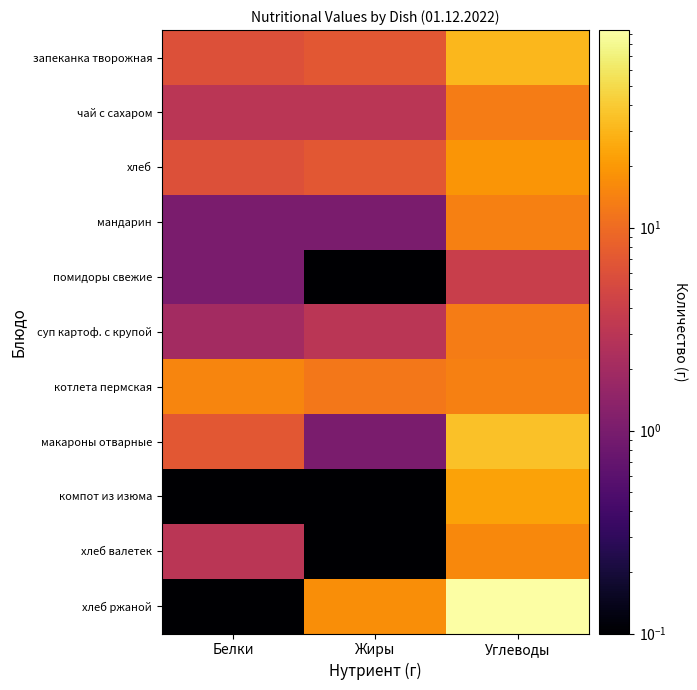

How many data points does each series have?

3